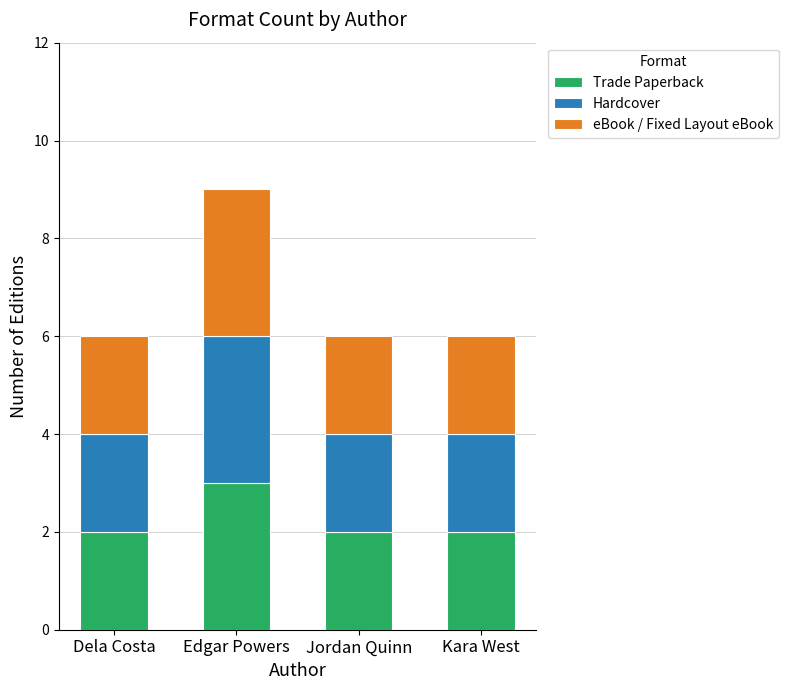

At which category is the sum across all series the highest?

Edgar Powers